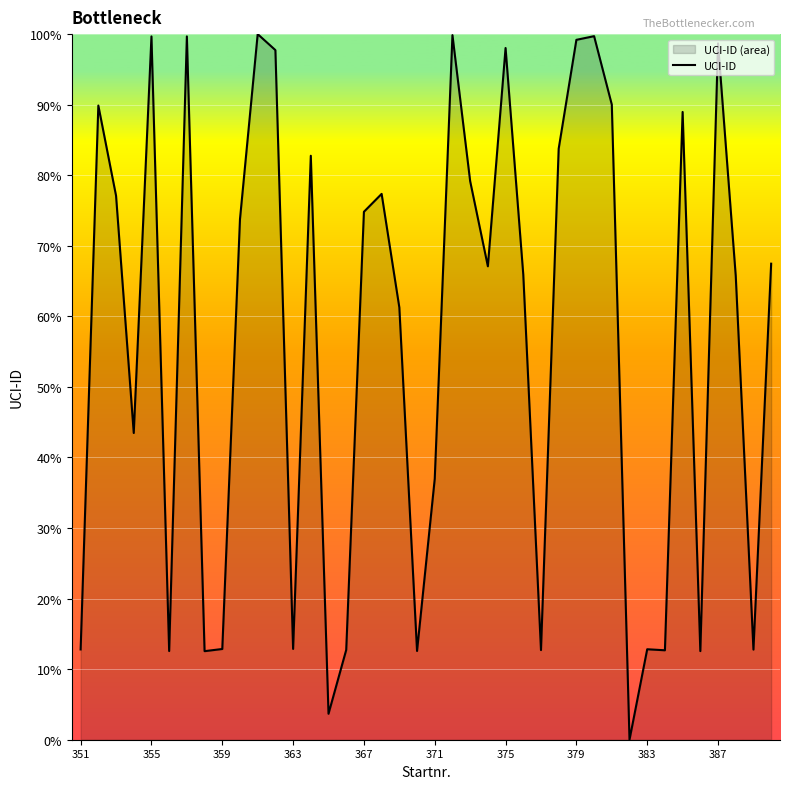

How many interior local peaks (higher than both neighbors) does the data have?

12